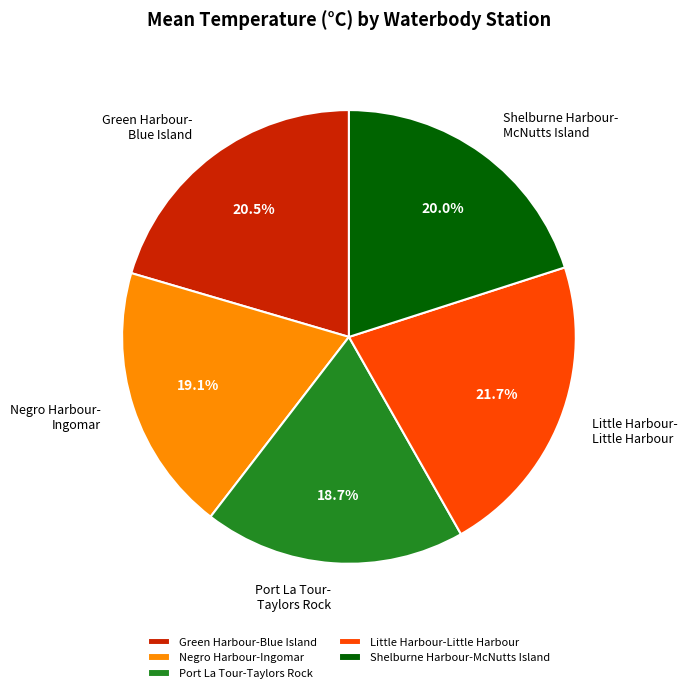

How many slices are in this pie chart?

5